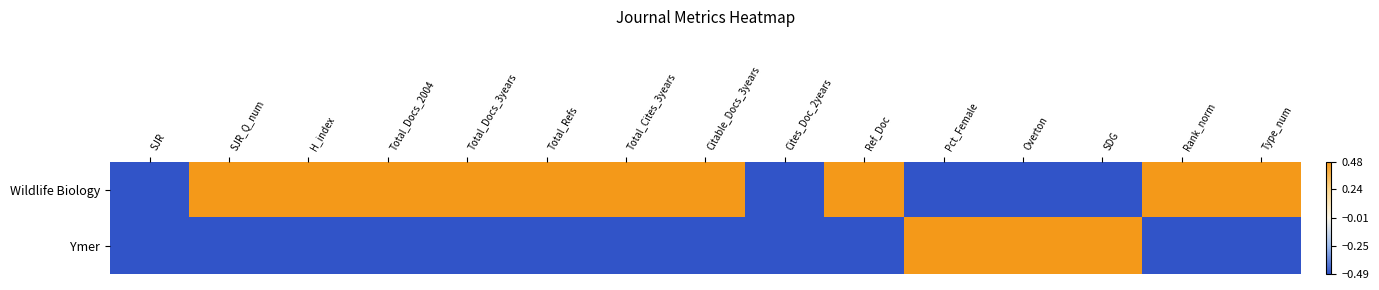

Reading left to right, what are all the values shown in this chart?

Wildlife Biology: SJR=-0.5	SJR_Q_num=0.5	H_index=0.5	Total_Docs_2004=0.5	Total_Docs_3years=0.5	Total_Refs=0.5	Total_Cites_3years=0.5	Citable_Docs_3years=0.5	Cites_Doc_2years=-0.5	Ref_Doc=0.5	Pct_Female=-0.5	Overton=-0.5	SDG=-0.5	Rank_norm=0.5	Type_num=0.5
Ymer: SJR=-0.5	SJR_Q_num=-0.5	H_index=-0.5	Total_Docs_2004=-0.5	Total_Docs_3years=-0.5	Total_Refs=-0.5	Total_Cites_3years=-0.5	Citable_Docs_3years=-0.5	Cites_Doc_2years=-0.5	Ref_Doc=-0.5	Pct_Female=0.5	Overton=0.5	SDG=0.5	Rank_norm=-0.5	Type_num=-0.5